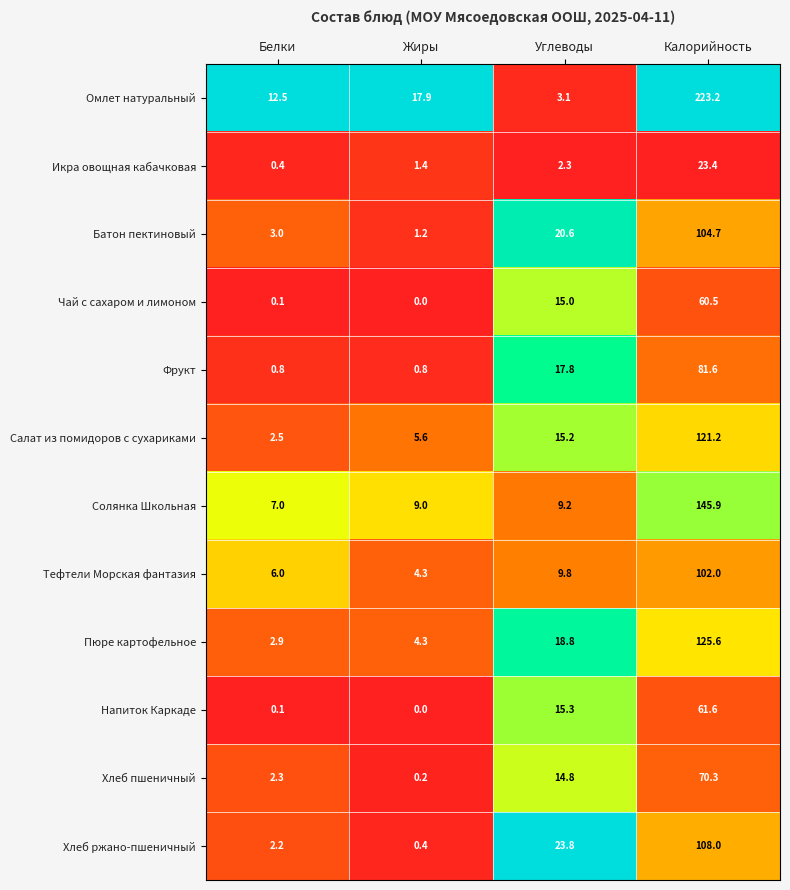

At which category does the chart reach its minimum across all series?

Жиры